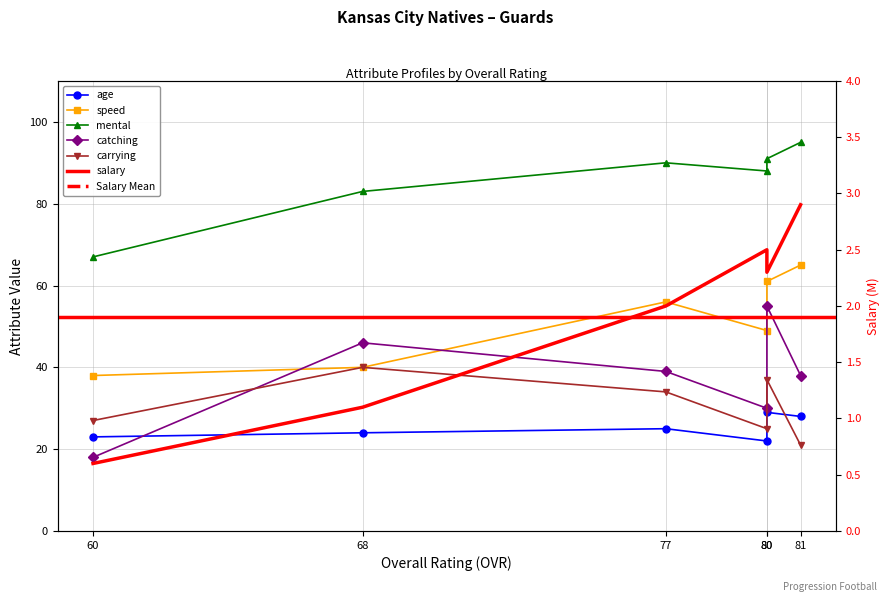

Is this an area chart (filled region under the line)?

No